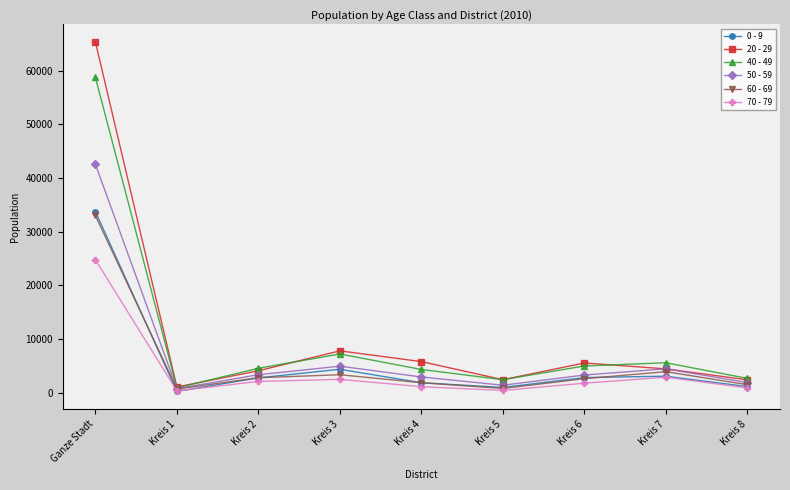

What is the difference between the highest and lowest values at Kreis 3?

5310